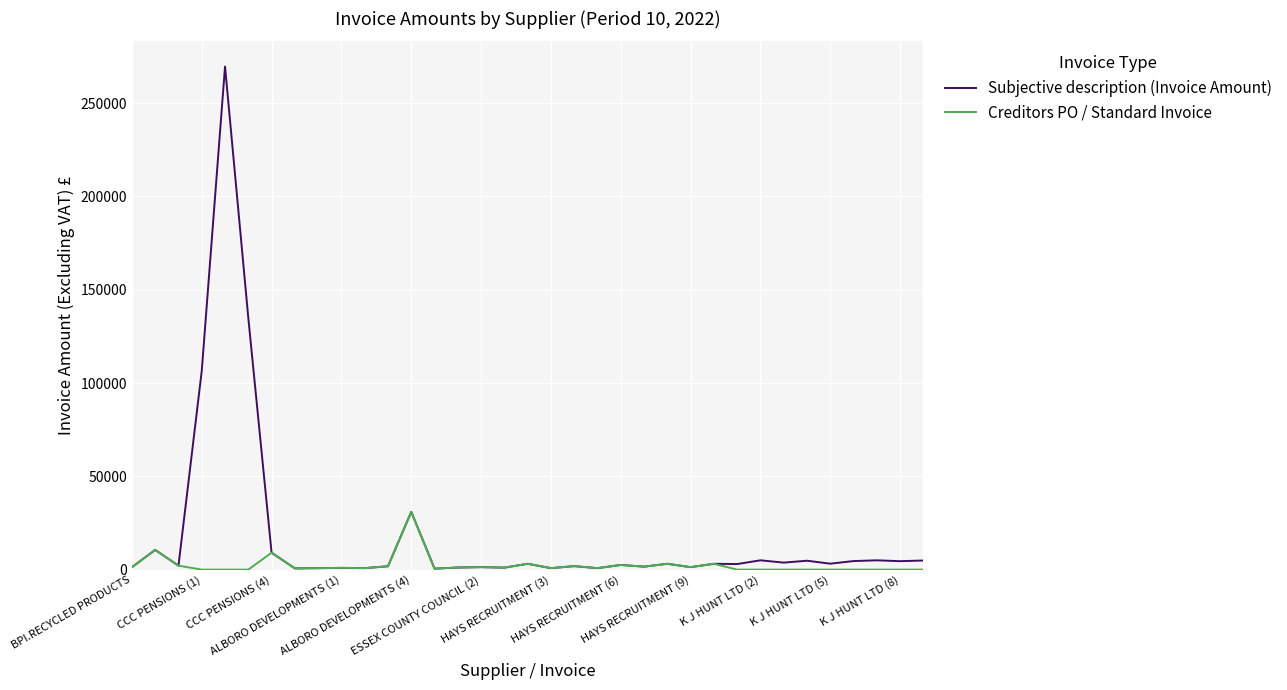

How many lines are shown in the chart?

2